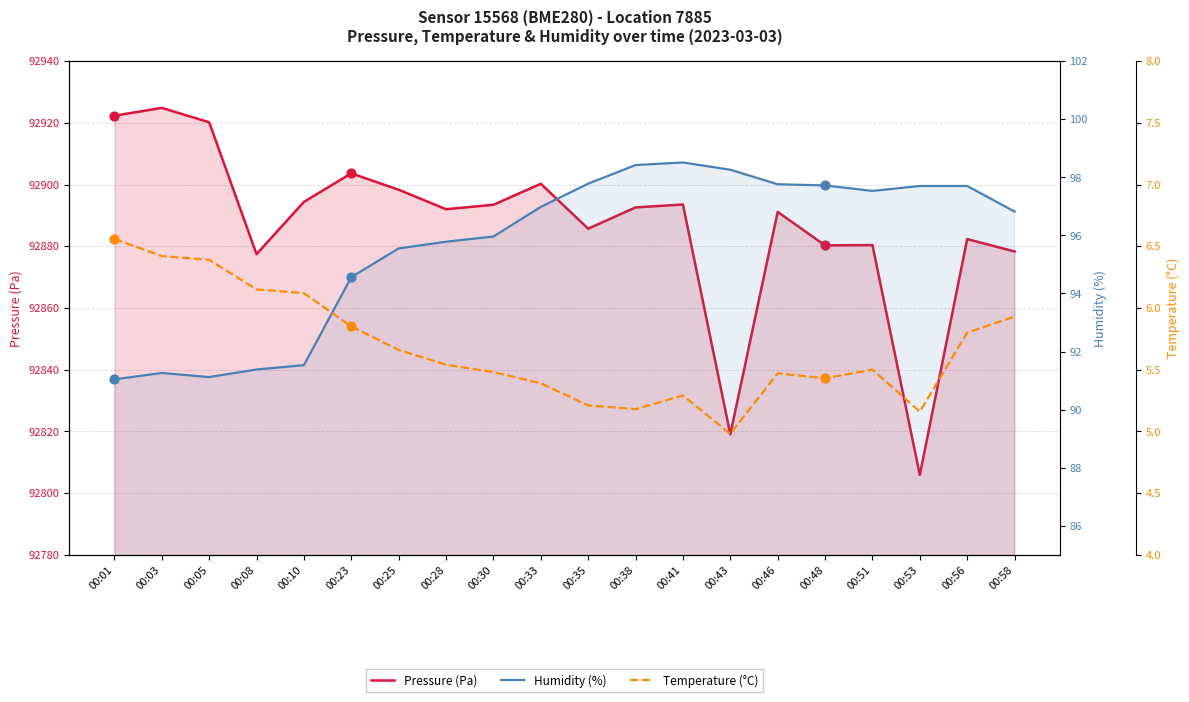

Which series has the largest total across all categories?

Pressure (Pa)